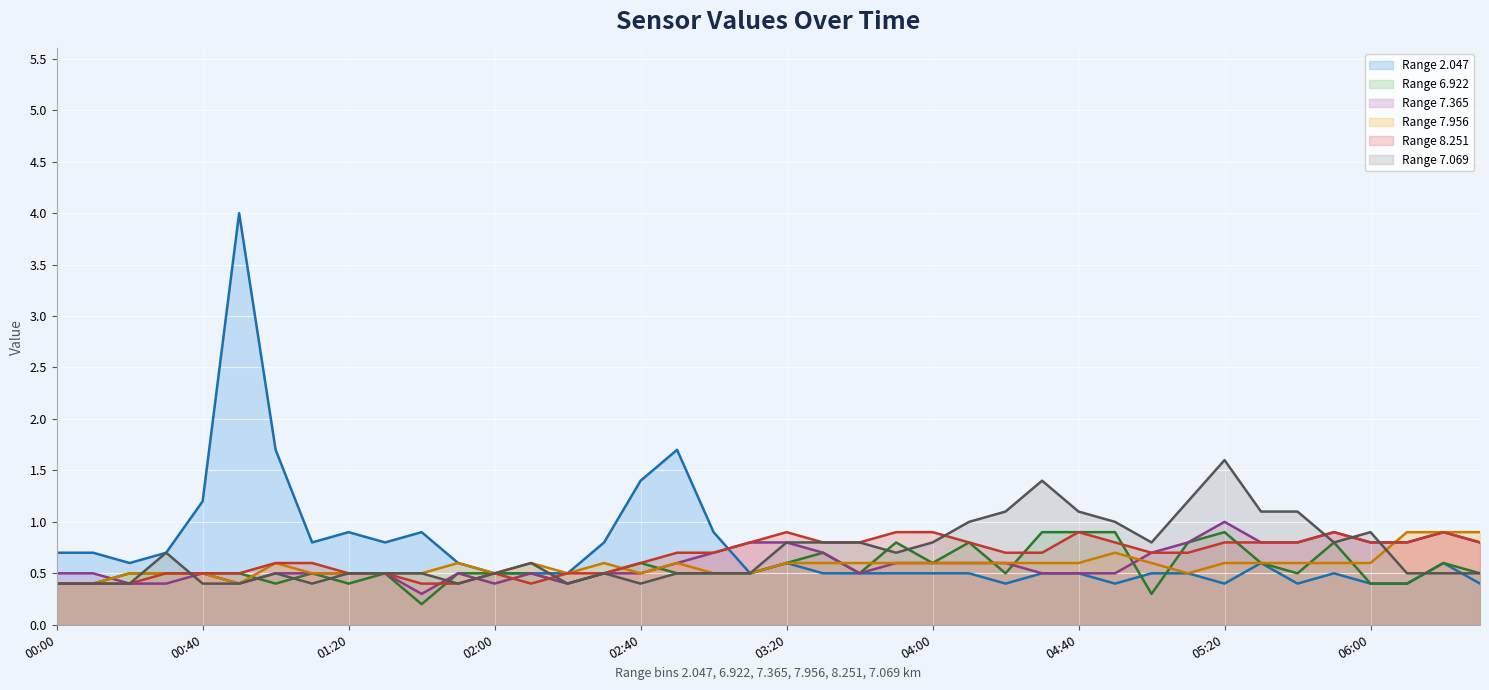

What is the approximate value of 8.251 (line) at 35?

0.9